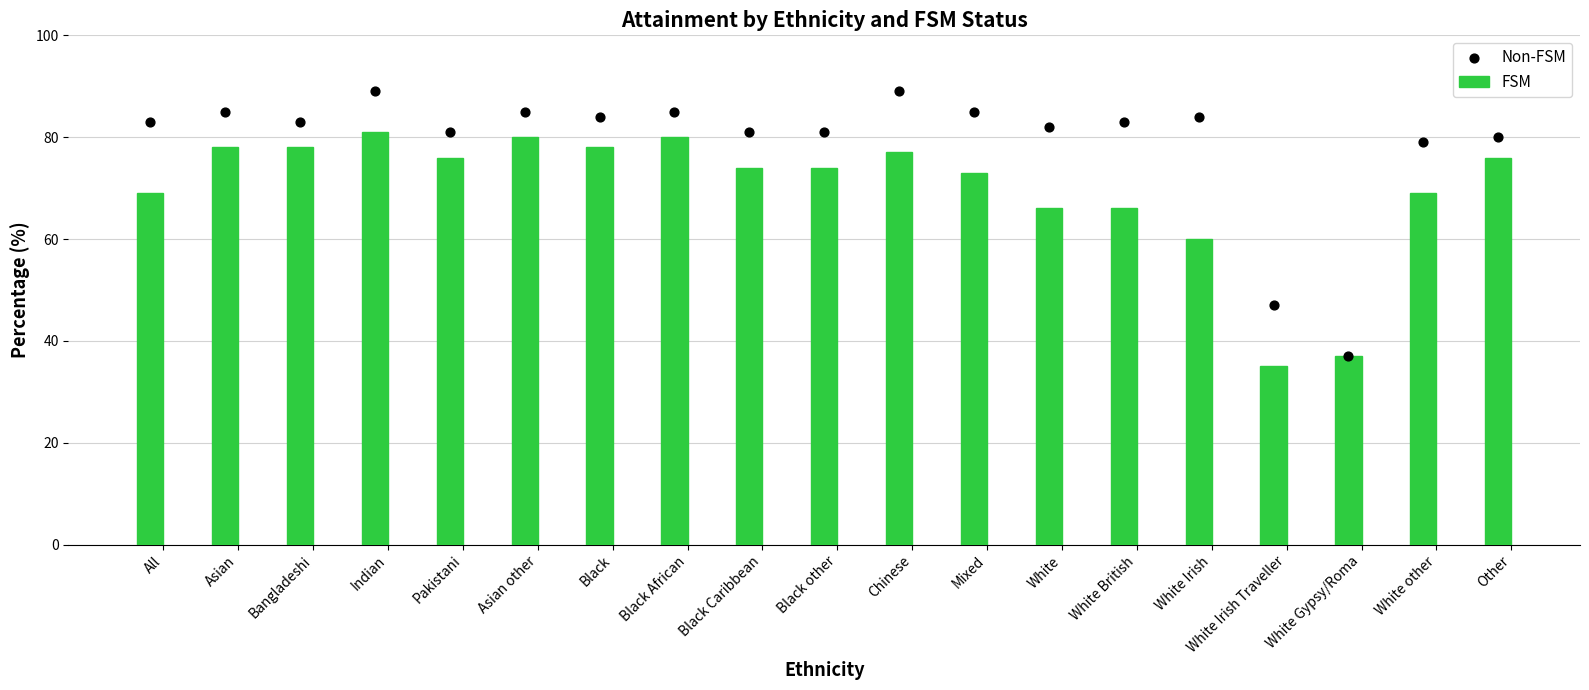

At how many categories does at least one series exceed 73?

17